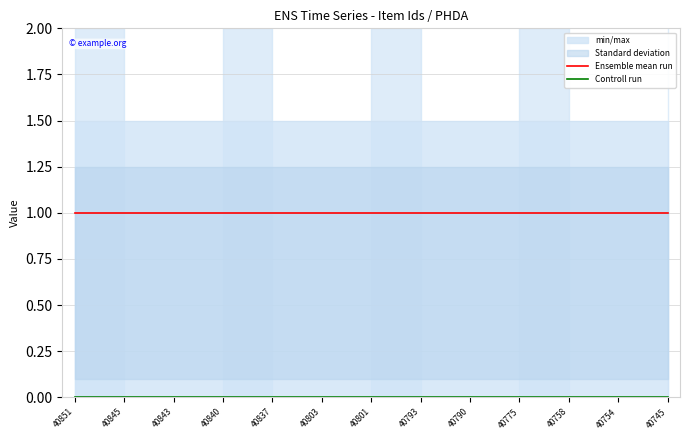

True or false: Ensemble mean run has a value of 0 at 40775.

False